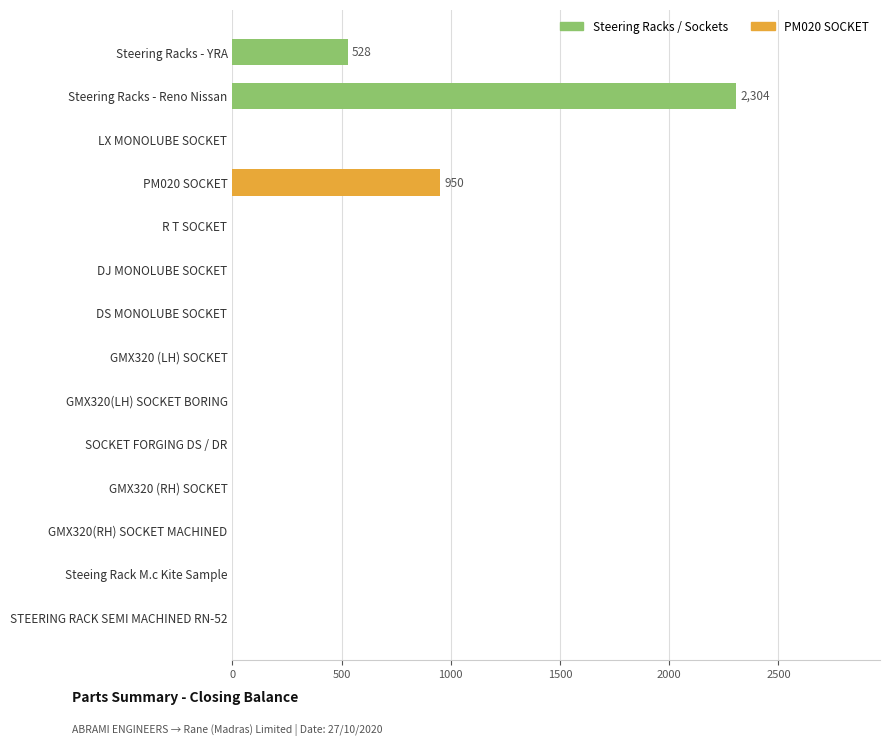

The chart shows a value of 835 at DS MONOLUBE SOCKET. True or false?

False